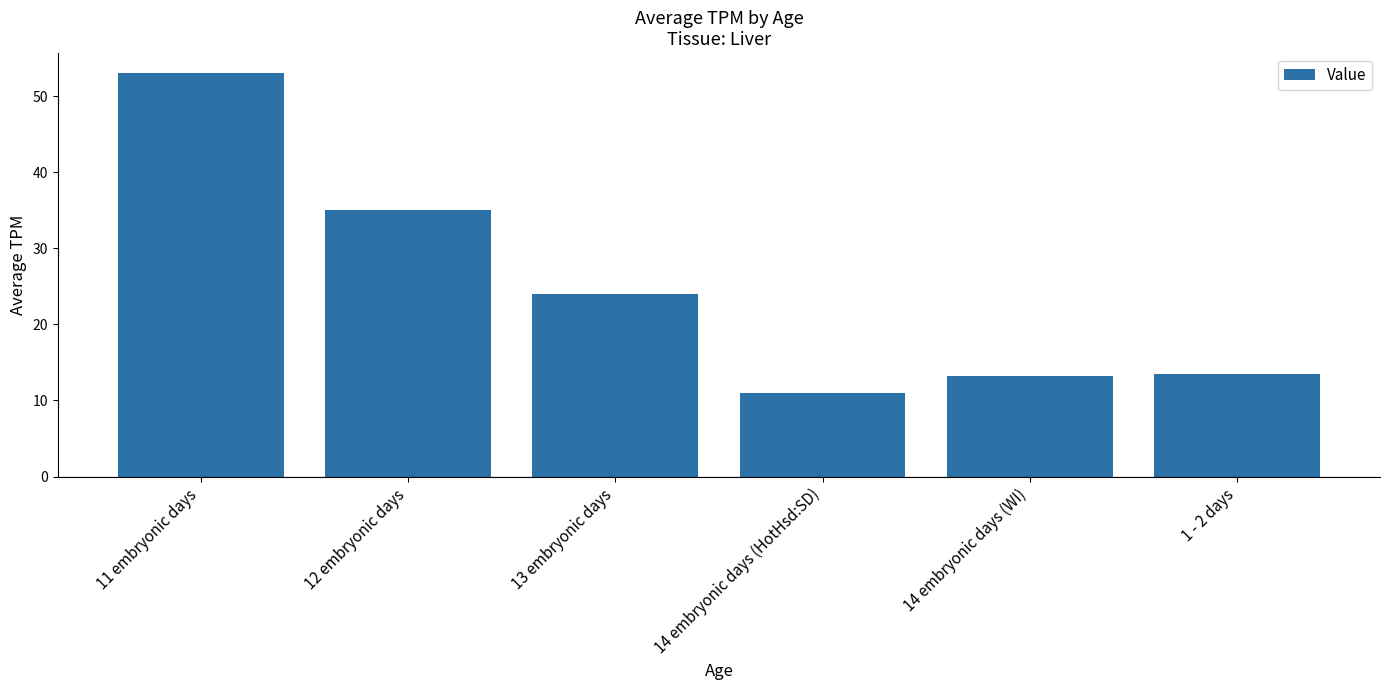

Does the chart contain stacked bars?

No